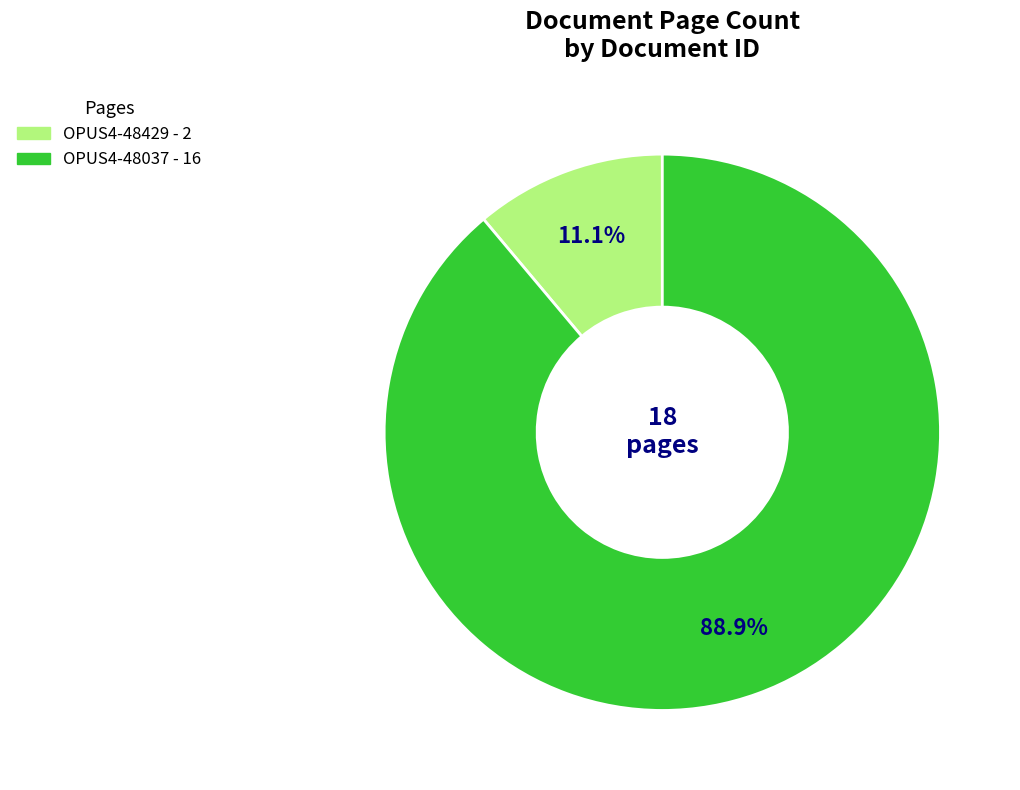

To the nearest percent, what portion does OPUS4-48429 represent?

11%